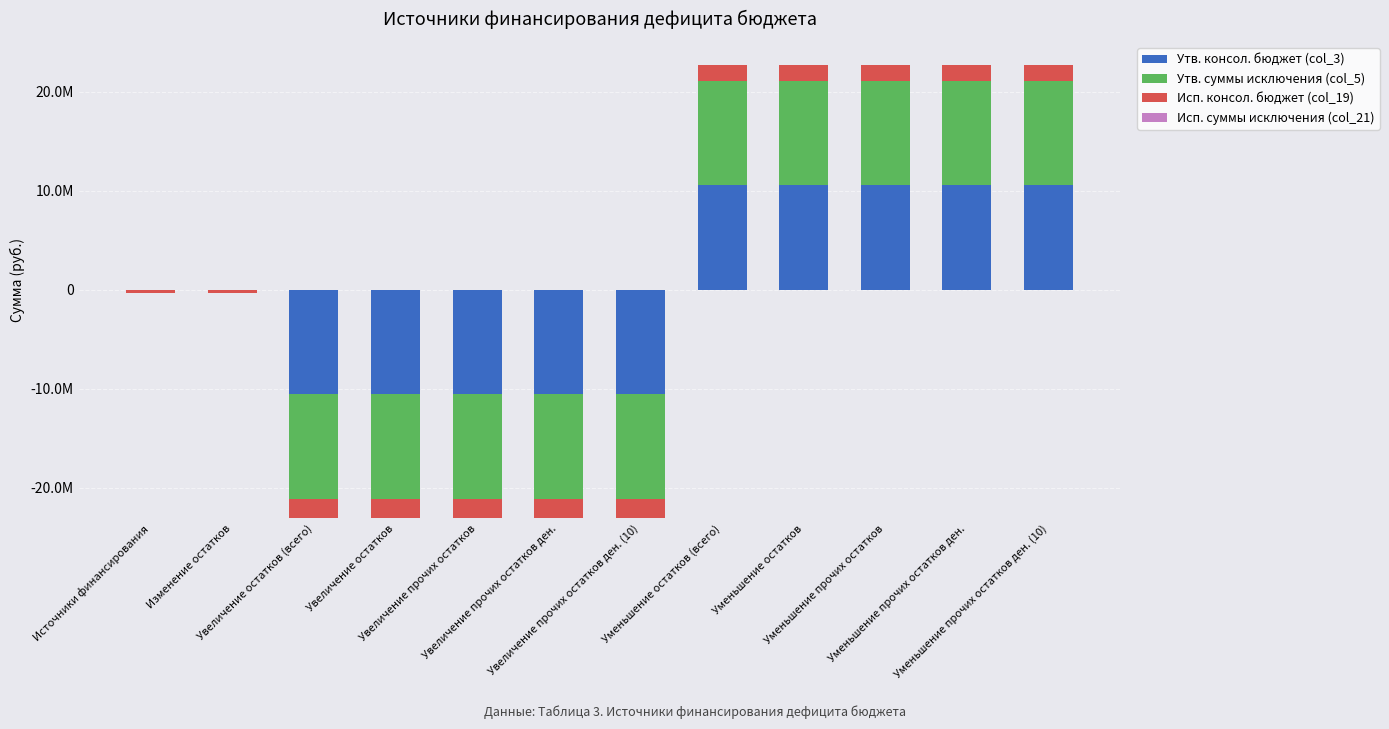

True or false: Исп. суммы исключения (col_21) has a value of 0.0 at Увеличение прочих остатков.

True